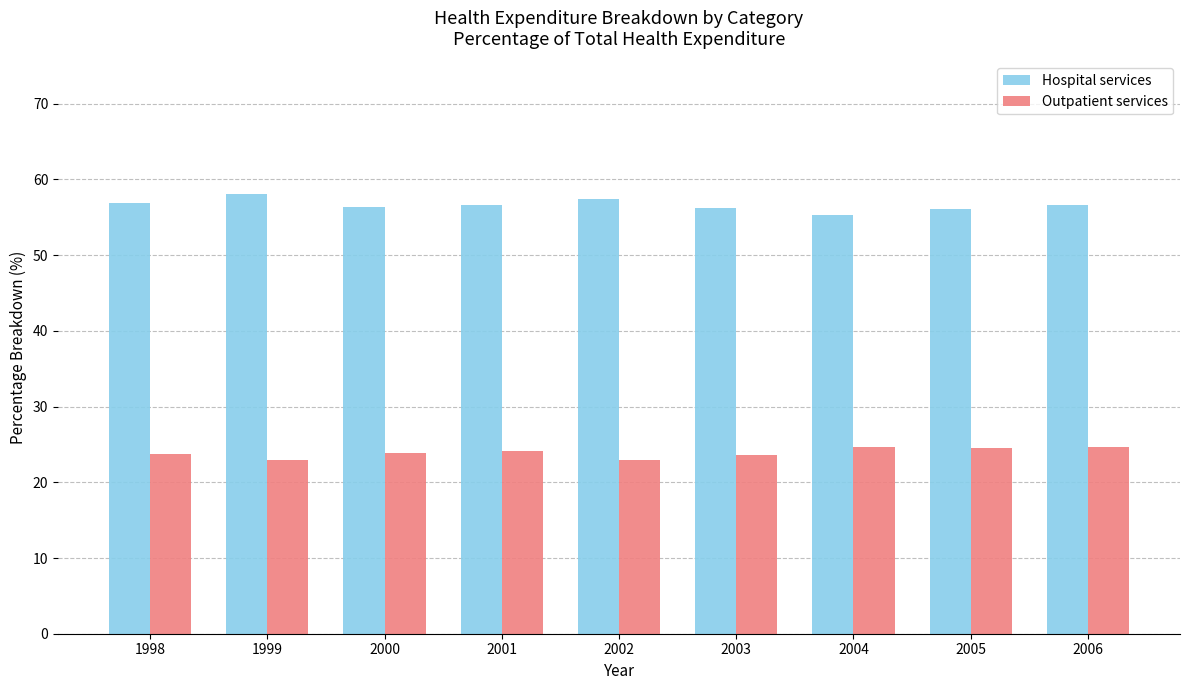

True or false: Hospital services has a value of 55.4 at 2004.

True